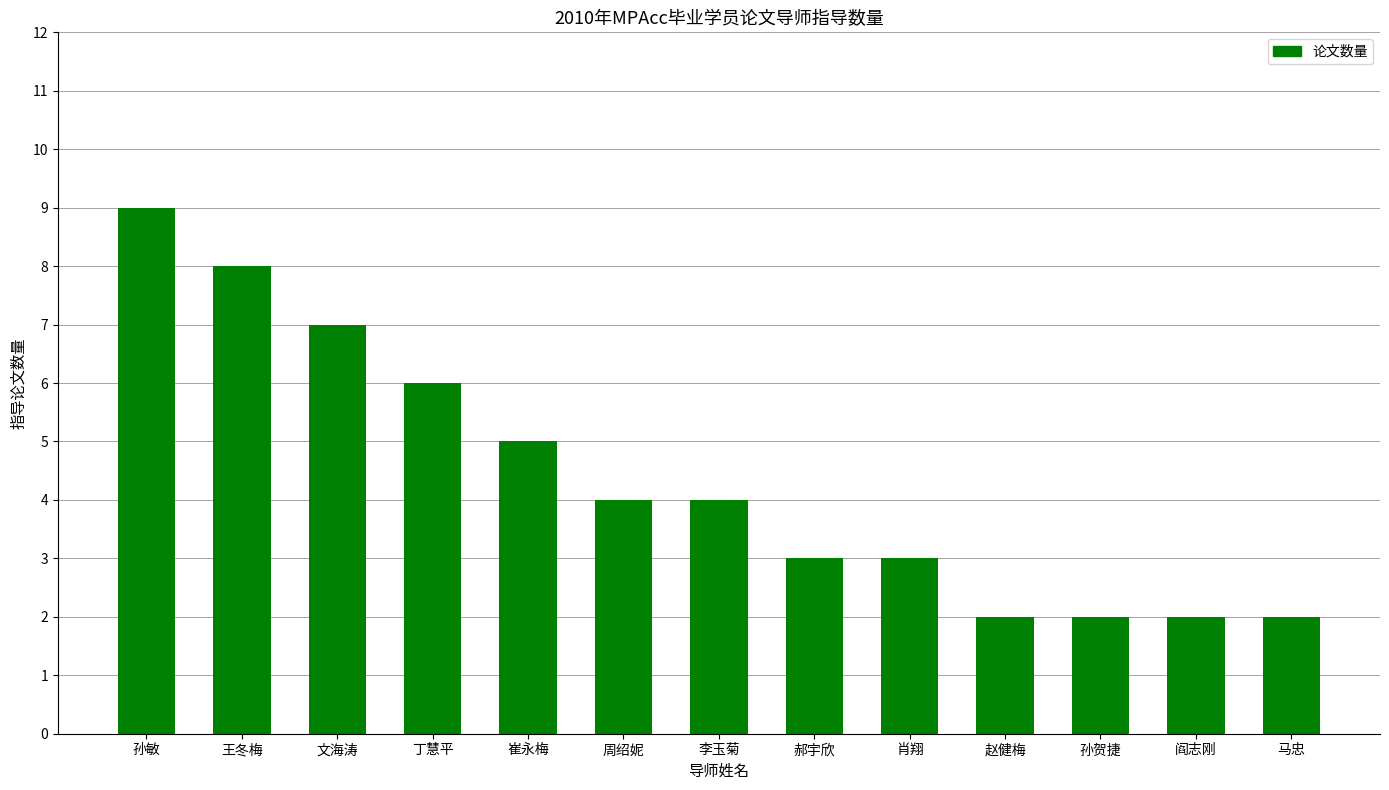

What is the ratio of the value at 王冬梅 to the value at 赵健梅?

4.0